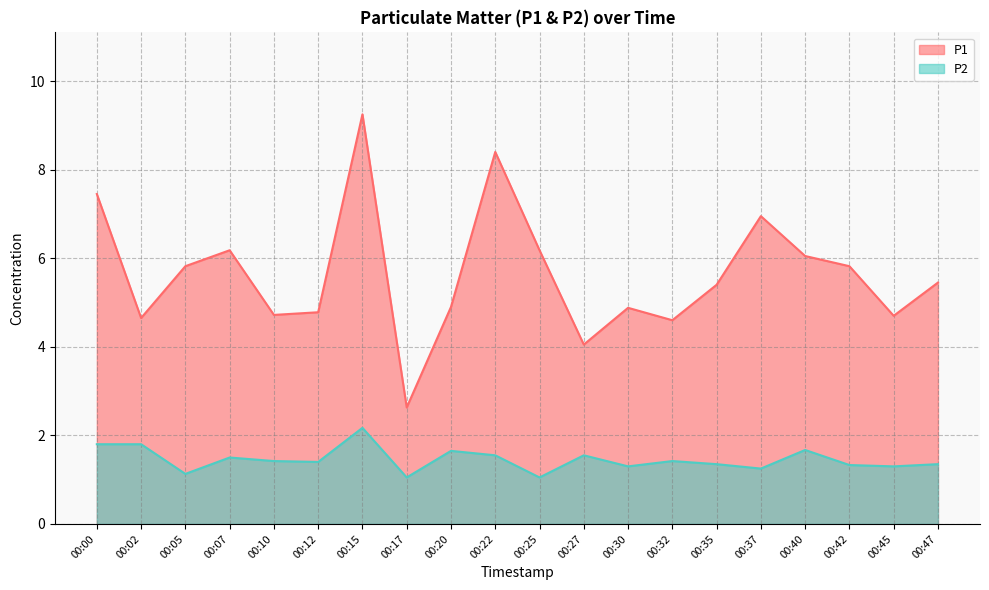

List the series in order of their peak value, highest first.

P1, P2